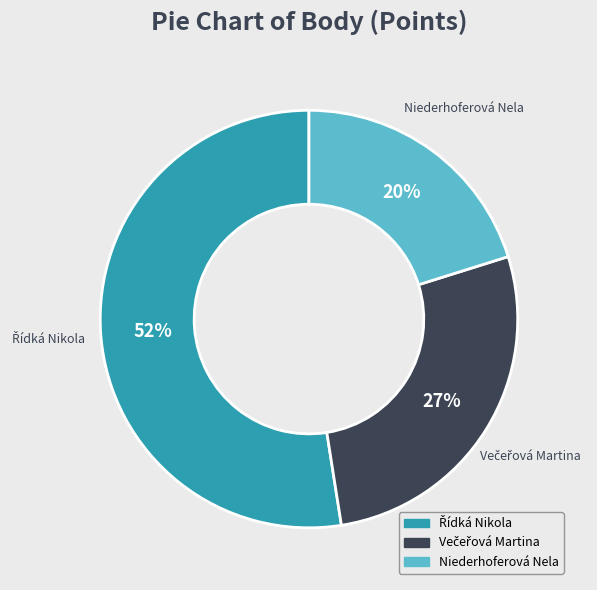

Is Niederhoferová Nela the majority of the pie?

No